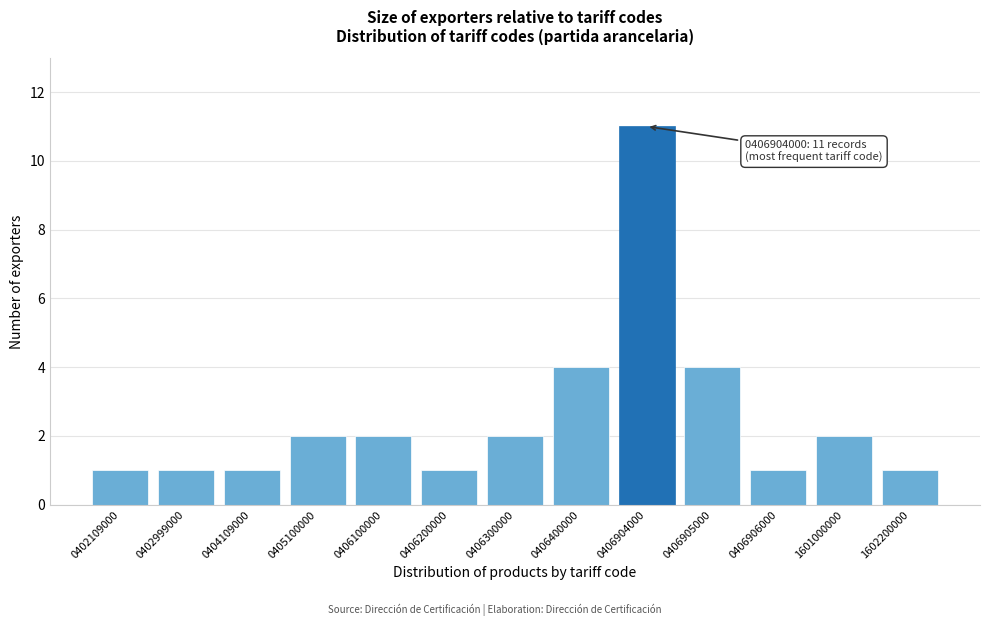

Reading left to right, list all the values displayed in this chart.

0402109000=1	0402999000=1	0404109000=1	0405100000=2	0406100000=2	0406200000=1	0406300000=2	0406400000=4	0406904000=11	0406905000=4	0406906000=1	1601000000=2	1602200000=1